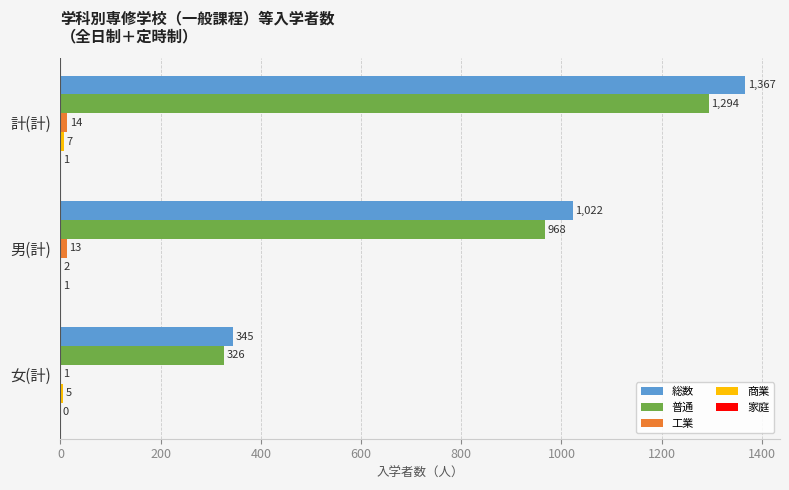

Which series has the largest total across all categories?

総数